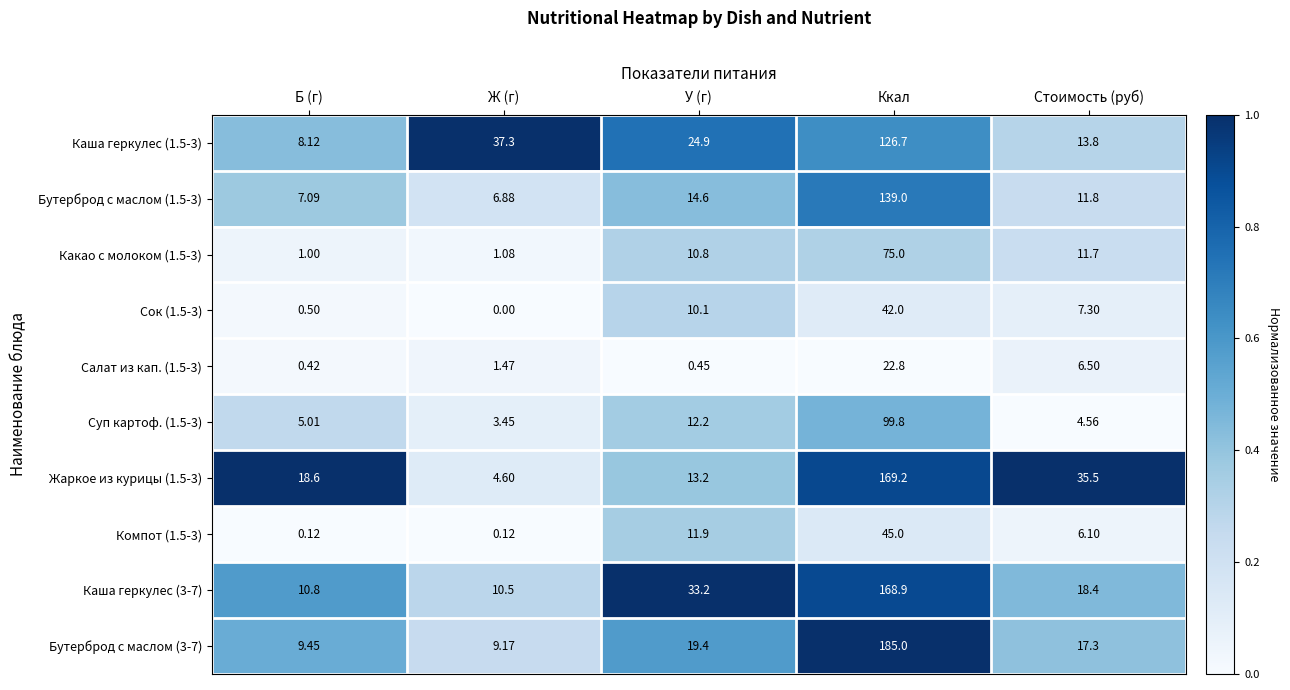

Count the number of data series in this chart.

10